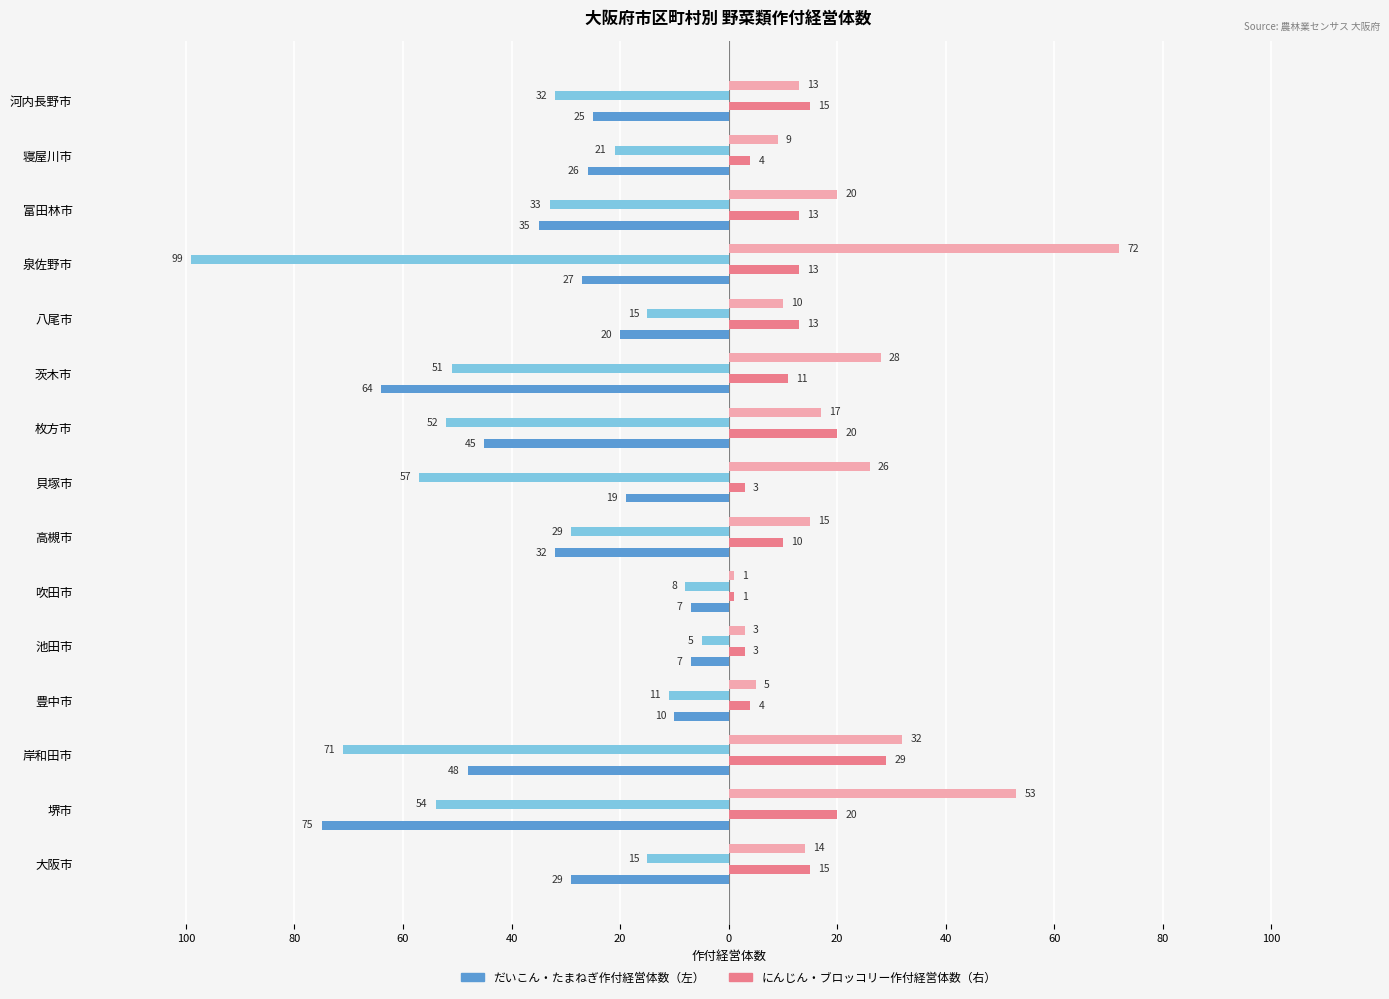

Reading left to right, what are all the values shown in this chart?

だいこん作付経営体数: -29	-75	-48	-10	-7	-7	-32	-19	-45	-64	-20	-27	-35	-26	-25
にんじん作付経営体数: 15	20	29	4	3	1	10	3	20	11	13	13	13	4	15
たまねぎ作付経営体数: -15	-54	-71	-11	-5	-8	-29	-57	-52	-51	-15	-99	-33	-21	-32
ブロッコリー作付経営体数: 14	53	32	5	3	1	15	26	17	28	10	72	20	9	13